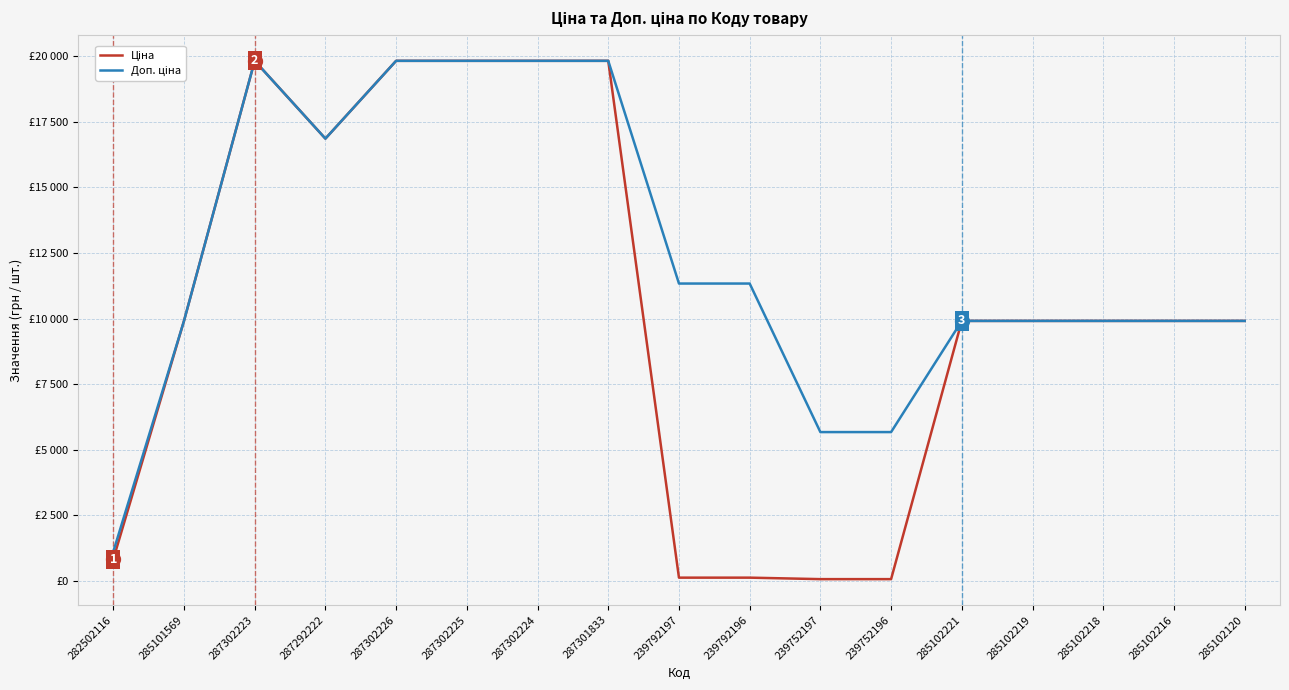

Is this an area chart (filled region under the line)?

No